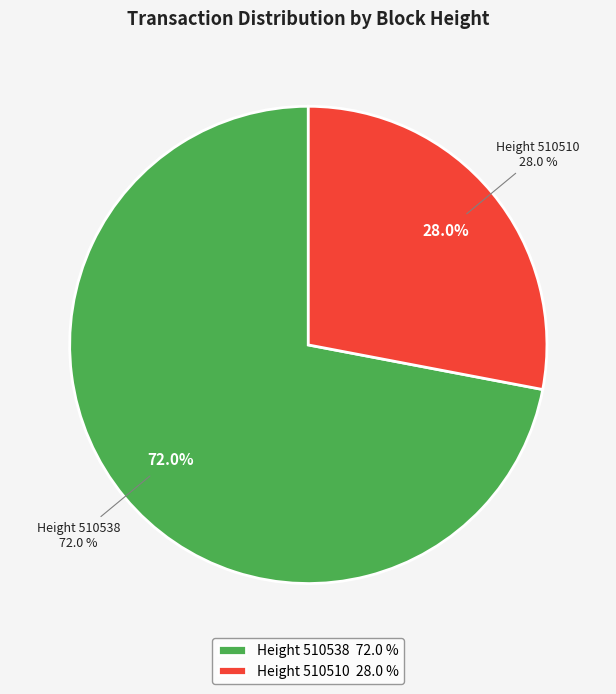

Is there any slice that represents more than half of the pie?

Yes